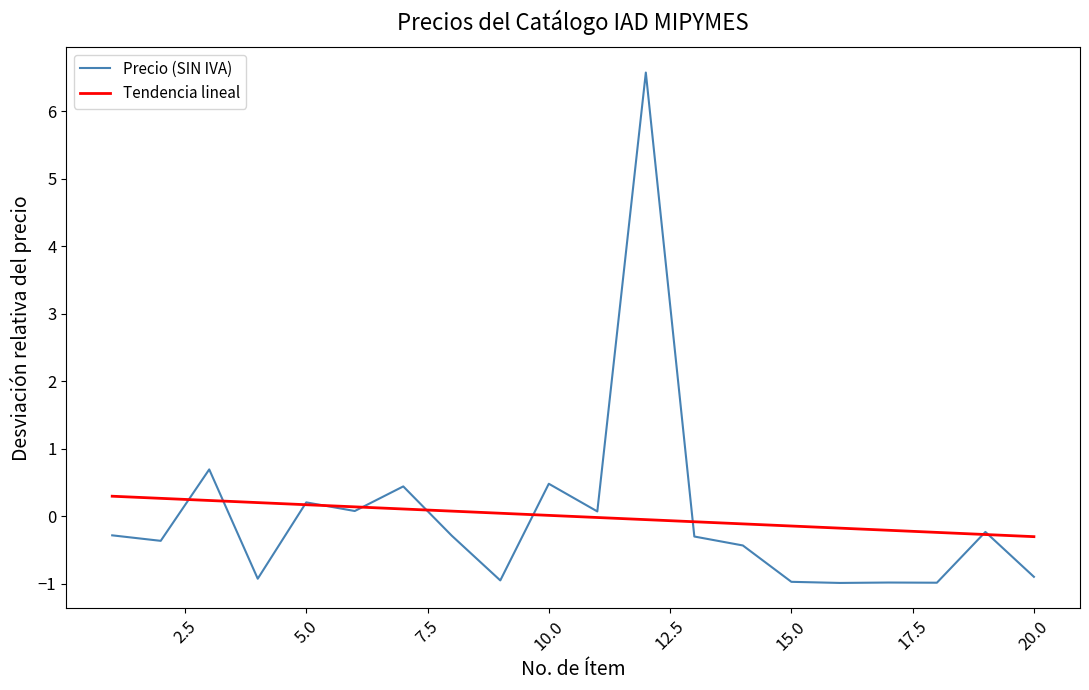

Which series has the widest spread of values?

Precio (SIN IVA)